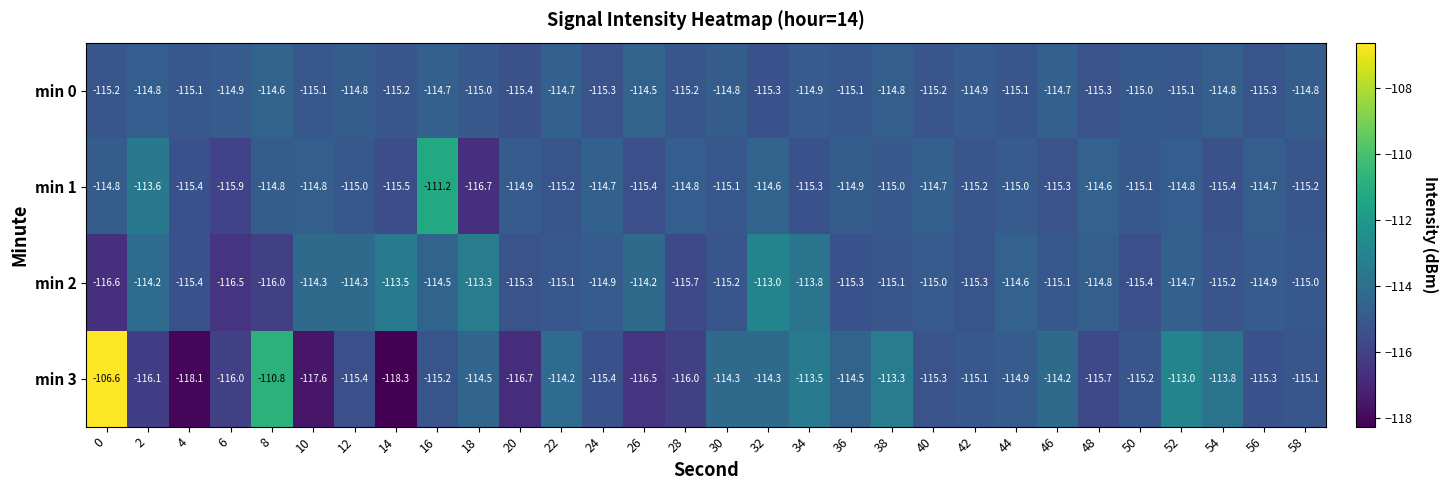

Between 4 and 36, which series saw the biggest shift?

min 3